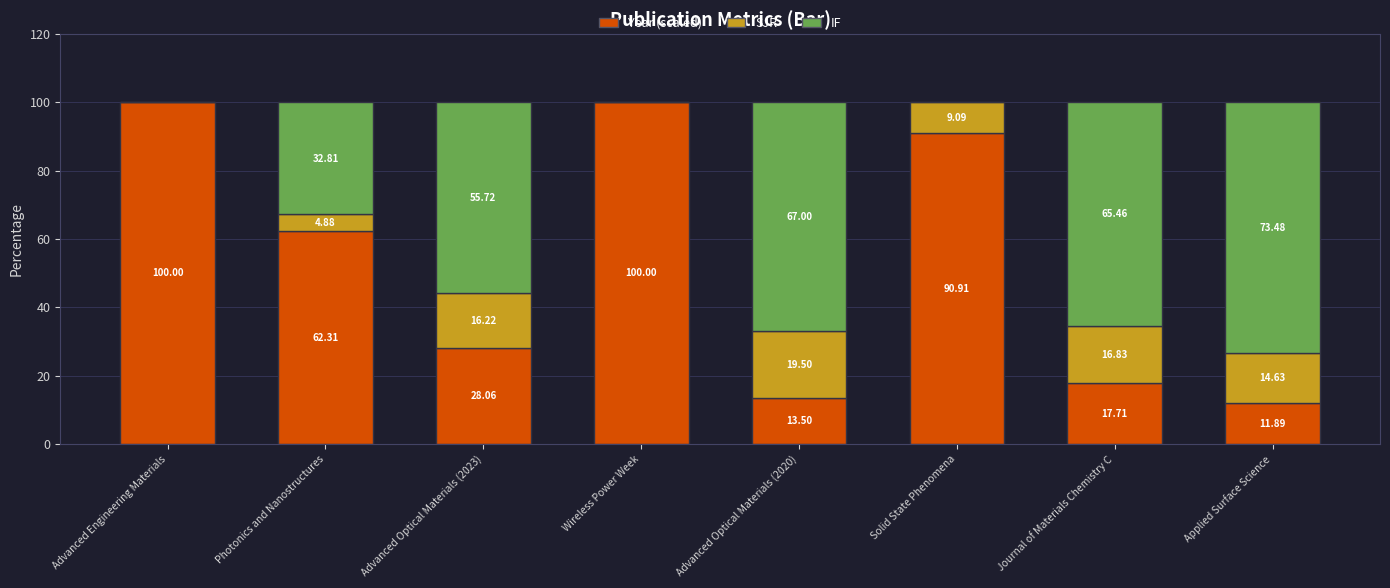

What is the total value across all series at Wireless Power Week?

100.0